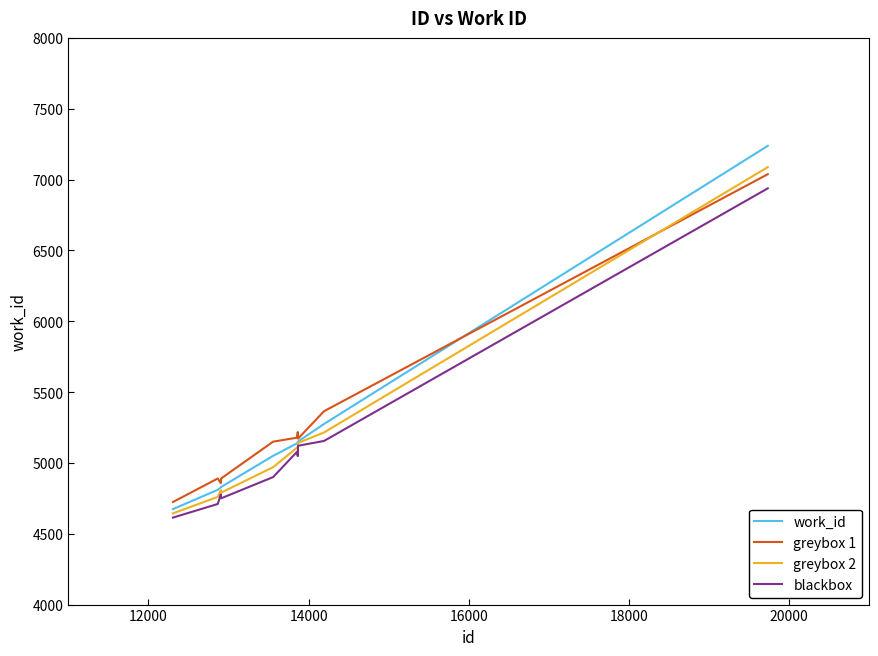

Count the number of data series in this chart.

4